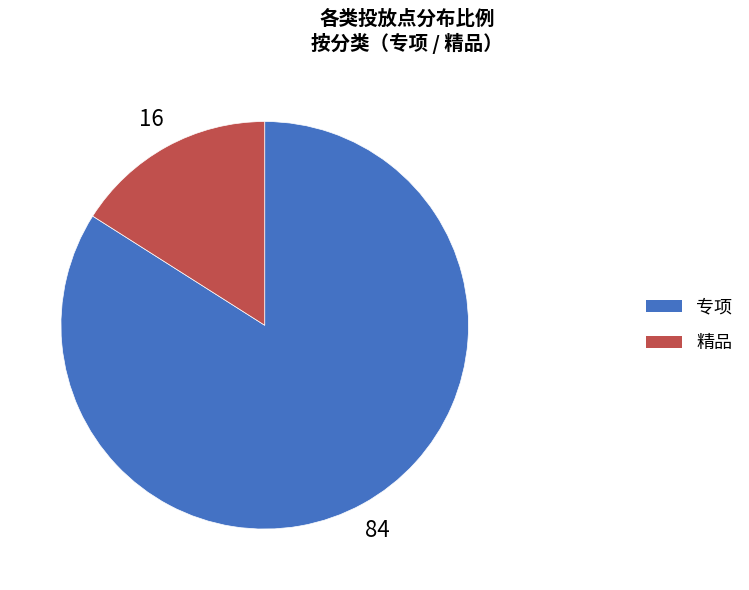

The 精品 slice represents 11% of the pie. True or false?

False